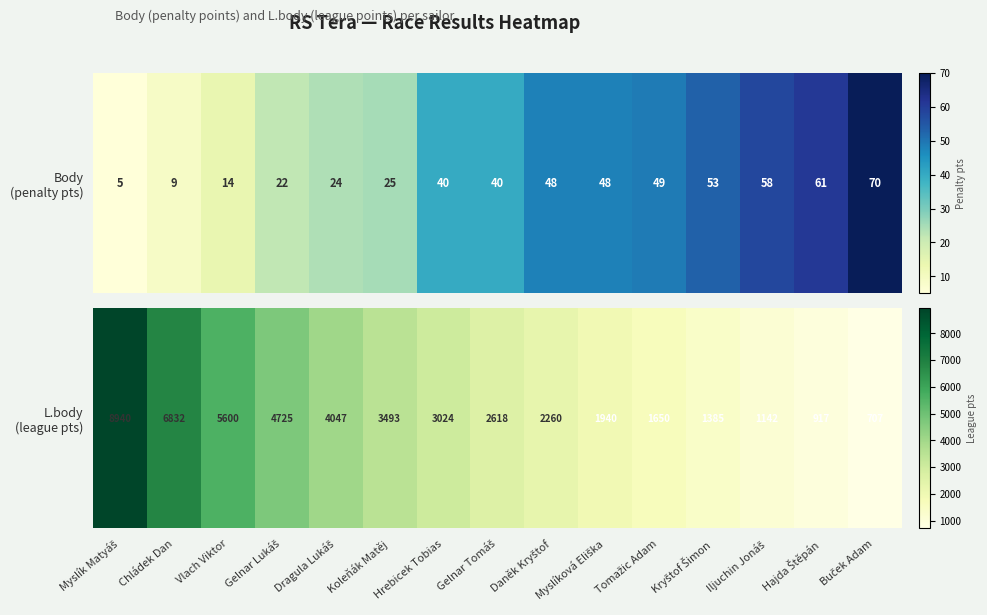

Reading left to right, what are all the values shown in this chart?

Myslík Matyáš=8940	Chládek Dan=6832	Vlach Viktor=5600	Gelnar Lukáš=4725	Dragula Lukáš=4047	Koleňák Matěj=3493	Hrebicek Tobias=3024	Gelnar Tomáš=2618	Daněk Kryštof=2260	Myslíková Eliška=1940	Tomažic Adam=1650	Kryštof Šimon=1385	Iljuchin Jonáš=1142	Hajda Štěpán=917	Buček Adam=707